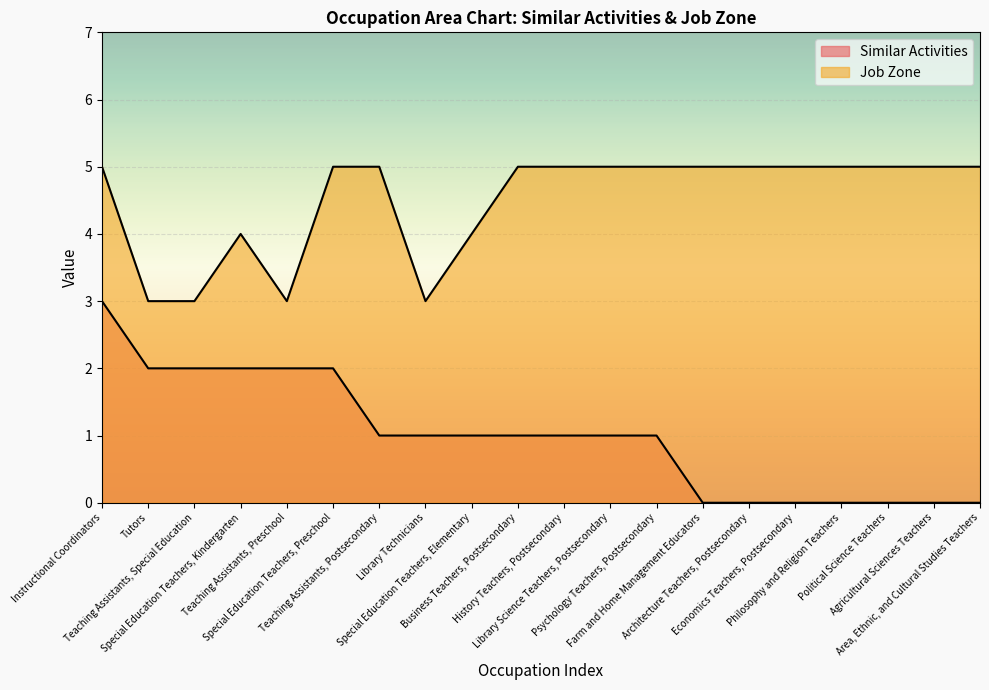

True or false: Job Zone and Similar Activities intersect in this chart.

False